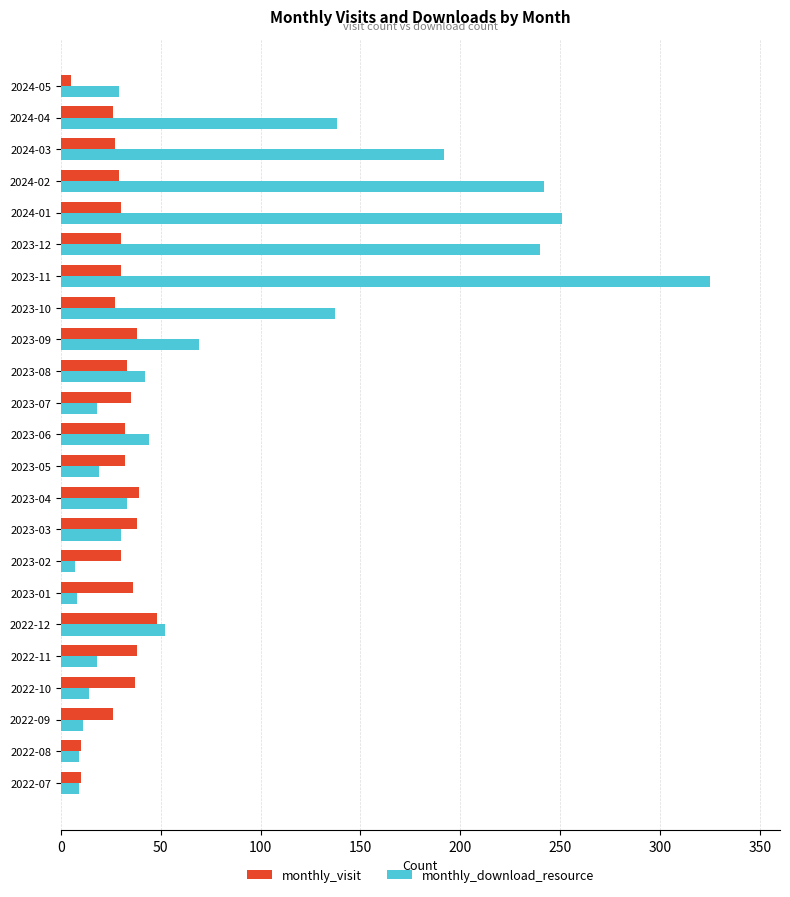

At which category does the chart reach its peak across all series?

2023-11